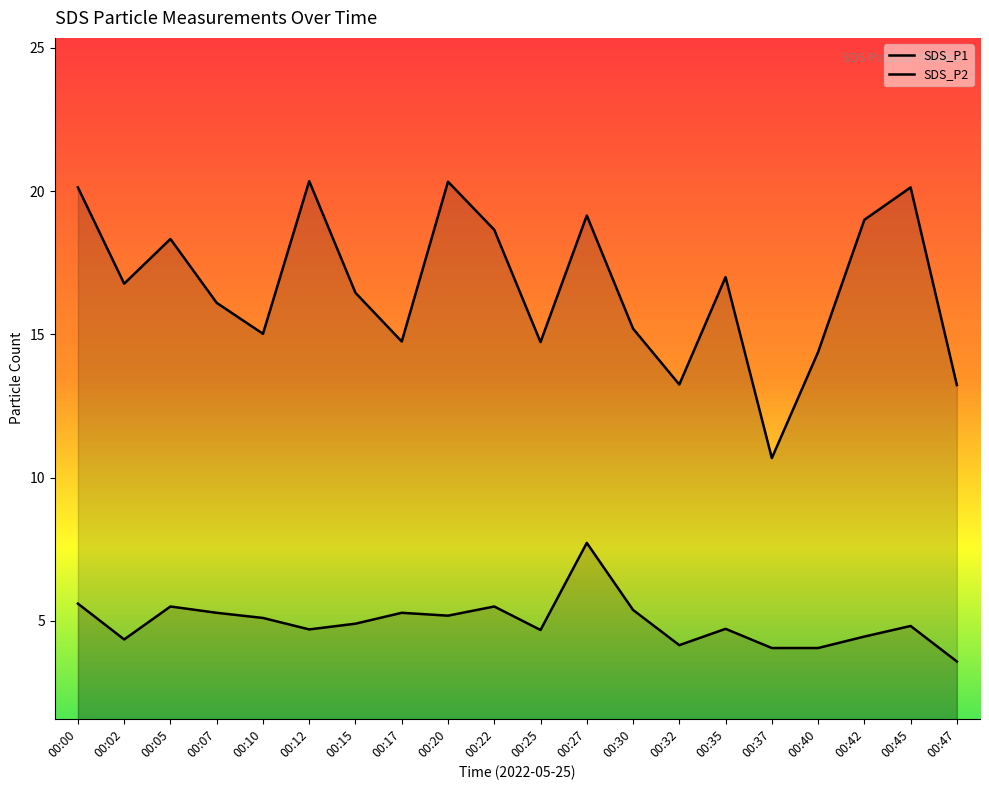

Which category has the highest value across all series?

00:12